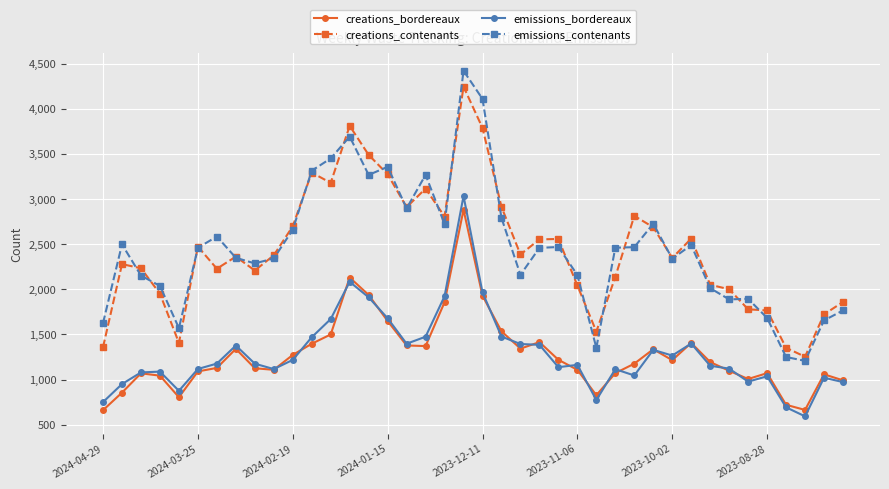

True or false: creations_contenants and emissions_bordereaux cross at least once.

False